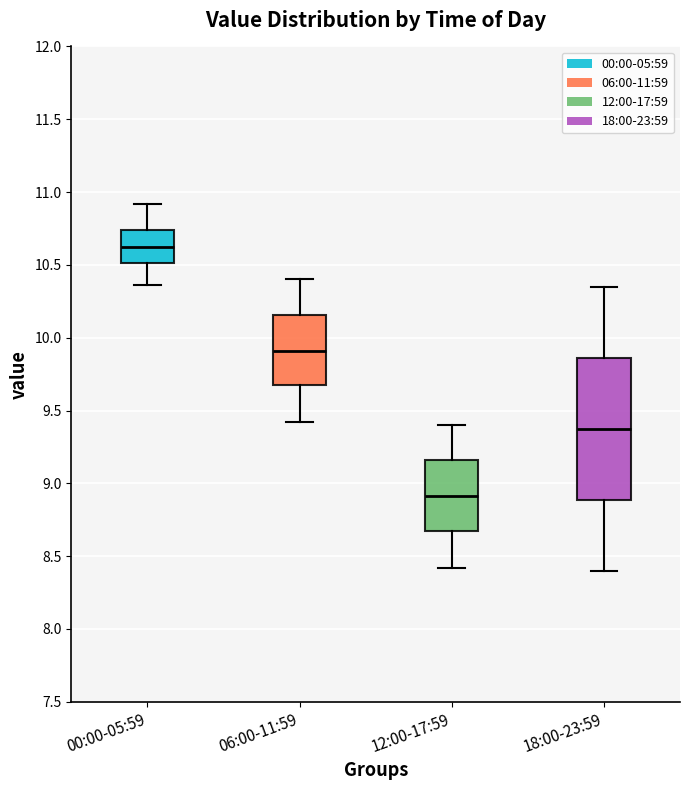

Reading left to right, read every box against the y-axis: the position of its median line, the range the box covers, and the ends of its whiskers. The values are not printed on the chart, so give them approximately, as read against the axis.

00:00-05:59: median 10.60, box 10.50 to 10.75, whiskers 10.35 to 10.90
06:00-11:59: median 9.90, box 9.65 to 10.15, whiskers 9.40 to 10.40
12:00-17:59: median 8.90, box 8.65 to 9.15, whiskers 8.40 to 9.40
18:00-23:59: median 9.40, box 8.90 to 9.85, whiskers 8.40 to 10.35